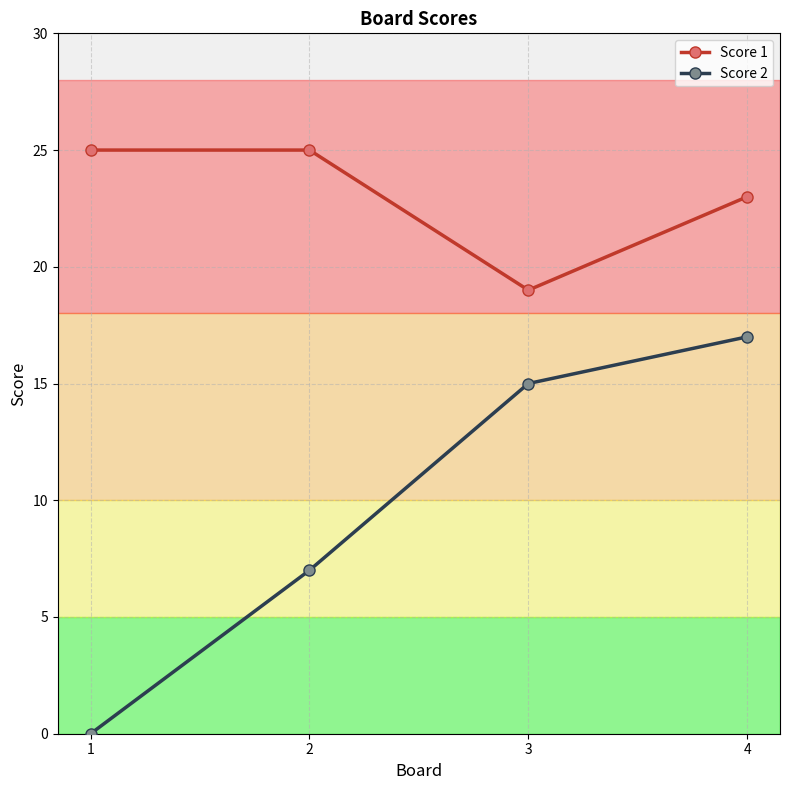

True or false: Score 1 has a value of 33 at 2.

False